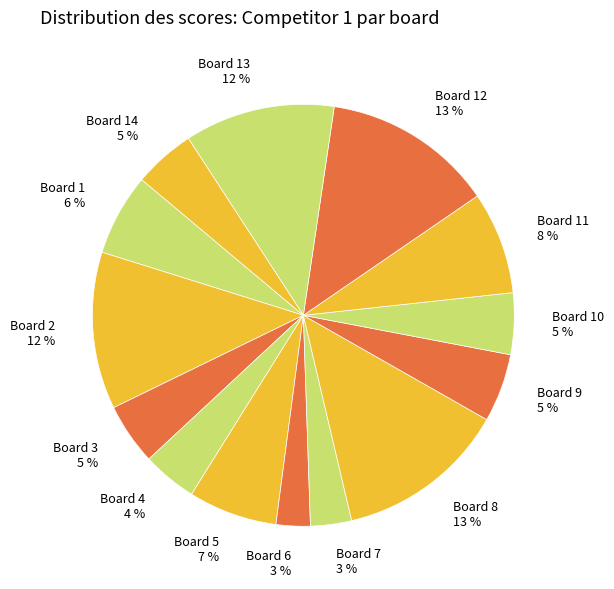

To the nearest percent, what is the difference between the largest and smallest slice percentages?

10%